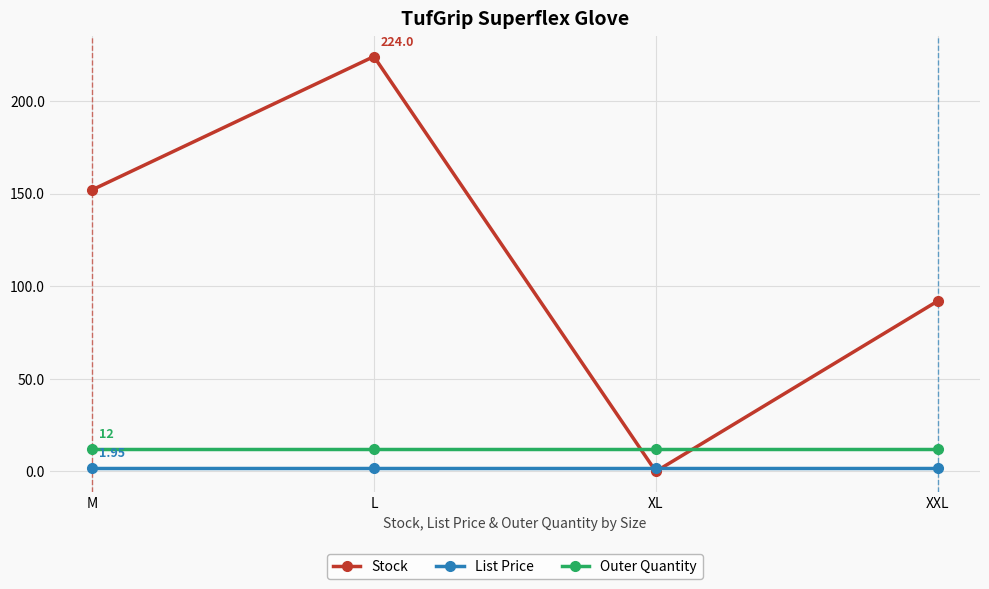

What is the difference between the Stock values at XXL and M?

60.0